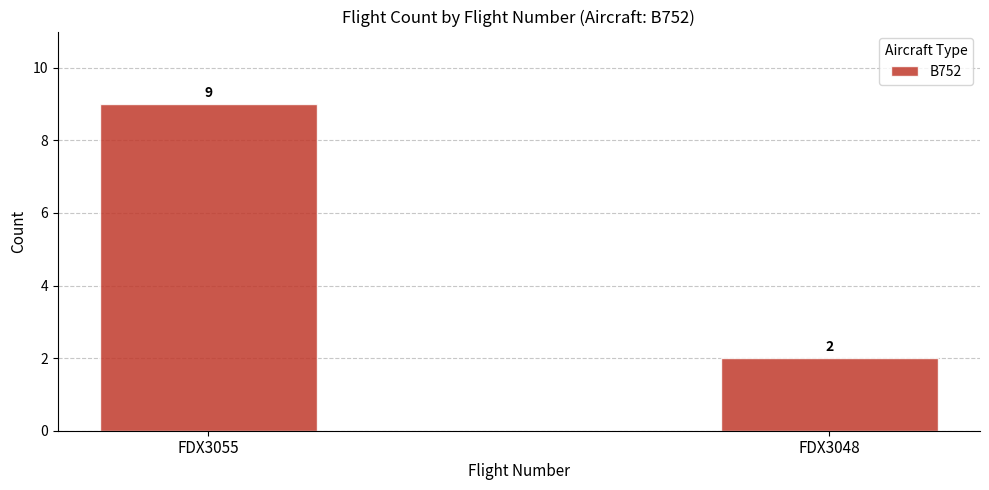

What is the average value?

6